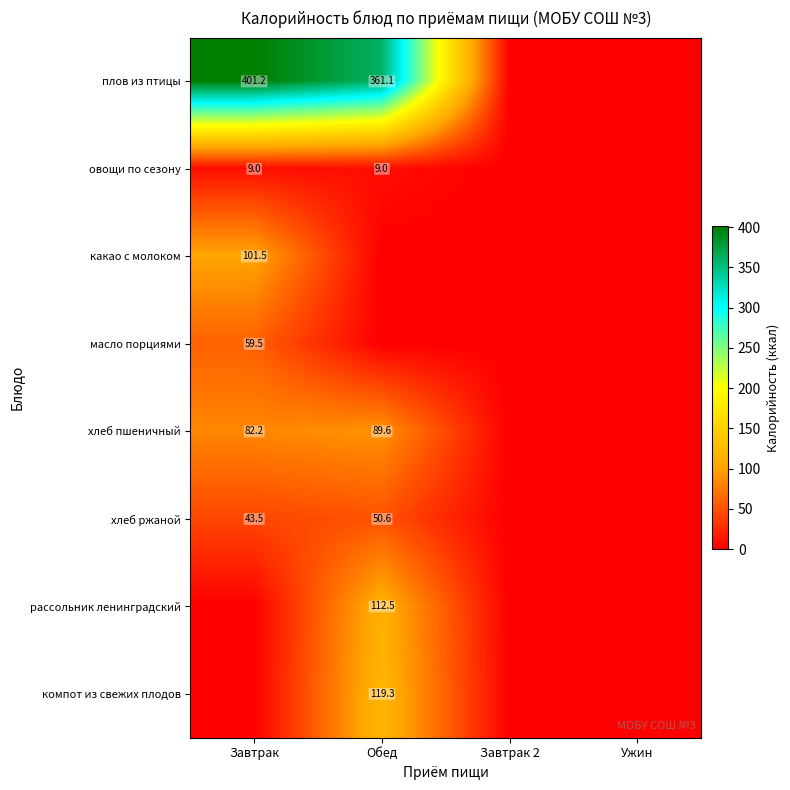

Is it true that компот из свежих плодов equals 46.0 at Обед?

False